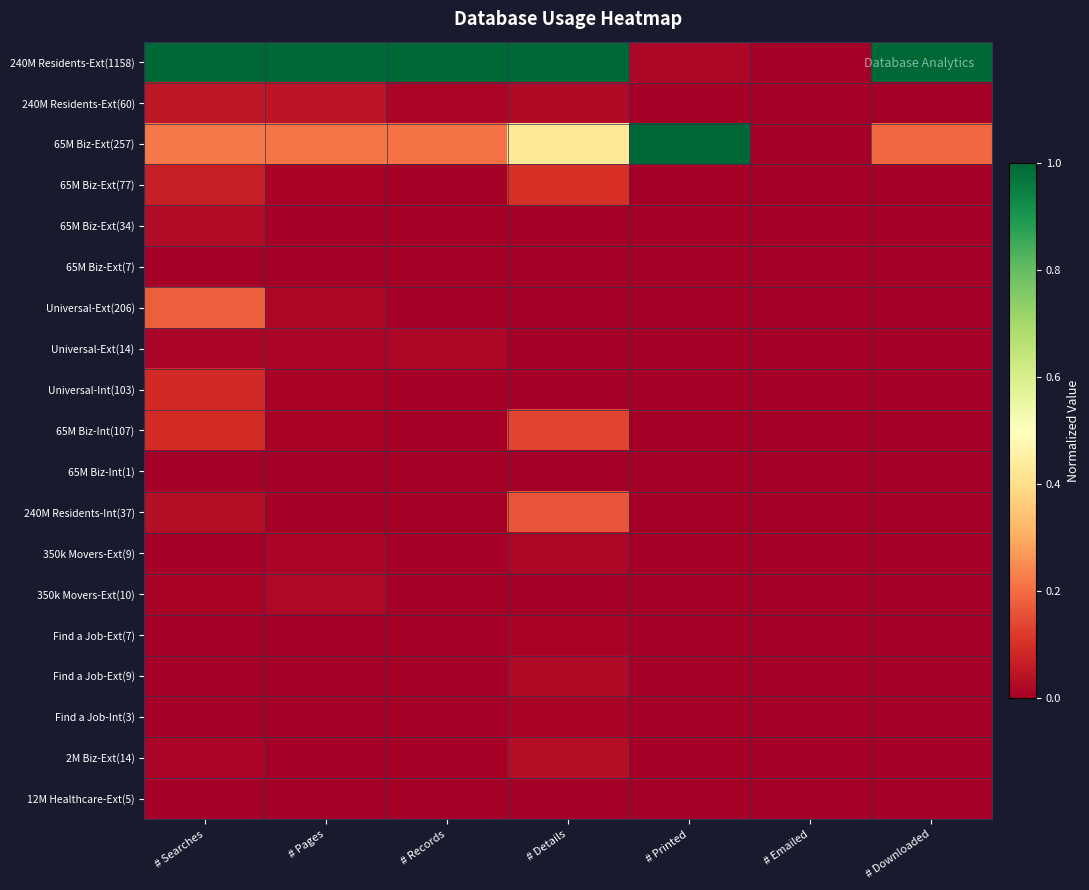

Reading left to right, extract all data points from this chart.

240M Residents-Ext(1158): # Searches=1.0	# Pages=1.0	# Records=1.0	# Details=1.0	# Printed=0.0	# Emailed=0.0	# Downloaded=1.0
240M Residents-Ext(60): # Searches=0.1	# Pages=0.0	# Records=0.0	# Details=0.0	# Printed=0.0	# Emailed=0.0	# Downloaded=0.0
65M Biz-Ext(257): # Searches=0.2	# Pages=0.2	# Records=0.2	# Details=0.4	# Printed=1.0	# Emailed=0.0	# Downloaded=0.2
65M Biz-Ext(77): # Searches=0.1	# Pages=0.0	# Records=0.0	# Details=0.1	# Printed=0.0	# Emailed=0.0	# Downloaded=0.0
65M Biz-Ext(34): # Searches=0.0	# Pages=0.0	# Records=0.0	# Details=0.0	# Printed=0.0	# Emailed=0.0	# Downloaded=0.0
65M Biz-Ext(7): # Searches=0.0	# Pages=0.0	# Records=0.0	# Details=0.0	# Printed=0.0	# Emailed=0.0	# Downloaded=0.0
Universal-Ext(206): # Searches=0.2	# Pages=0.0	# Records=0.0	# Details=0.0	# Printed=0.0	# Emailed=0.0	# Downloaded=0.0
Universal-Ext(14): # Searches=0.0	# Pages=0.0	# Records=0.0	# Details=0.0	# Printed=0.0	# Emailed=0.0	# Downloaded=0.0
Universal-Int(103): # Searches=0.1	# Pages=0.0	# Records=0.0	# Details=0.0	# Printed=0.0	# Emailed=0.0	# Downloaded=0.0
65M Biz-Int(107): # Searches=0.1	# Pages=0.0	# Records=0.0	# Details=0.1	# Printed=0.0	# Emailed=0.0	# Downloaded=0.0
65M Biz-Int(1): # Searches=0.0	# Pages=0.0	# Records=0.0	# Details=0.0	# Printed=0.0	# Emailed=0.0	# Downloaded=0.0
240M Residents-Int(37): # Searches=0.0	# Pages=0.0	# Records=0.0	# Details=0.2	# Printed=0.0	# Emailed=0.0	# Downloaded=0.0
350k Movers-Ext(9): # Searches=0.0	# Pages=0.0	# Records=0.0	# Details=0.0	# Printed=0.0	# Emailed=0.0	# Downloaded=0.0
350k Movers-Ext(10): # Searches=0.0	# Pages=0.0	# Records=0.0	# Details=0.0	# Printed=0.0	# Emailed=0.0	# Downloaded=0.0
Find a Job-Ext(7): # Searches=0.0	# Pages=0.0	# Records=0.0	# Details=0.0	# Printed=0.0	# Emailed=0.0	# Downloaded=0.0
Find a Job-Ext(9): # Searches=0.0	# Pages=0.0	# Records=0.0	# Details=0.0	# Printed=0.0	# Emailed=0.0	# Downloaded=0.0
Find a Job-Int(3): # Searches=0.0	# Pages=0.0	# Records=0.0	# Details=0.0	# Printed=0.0	# Emailed=0.0	# Downloaded=0.0
2M Biz-Ext(14): # Searches=0.0	# Pages=0.0	# Records=0.0	# Details=0.0	# Printed=0.0	# Emailed=0.0	# Downloaded=0.0
12M Healthcare-Ext(5): # Searches=0.0	# Pages=0.0	# Records=0.0	# Details=0.0	# Printed=0.0	# Emailed=0.0	# Downloaded=0.0